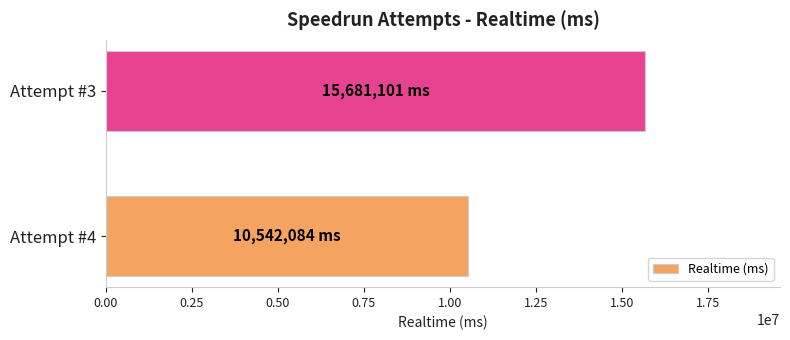

Which category has the highest value across all series?

Attempt #3